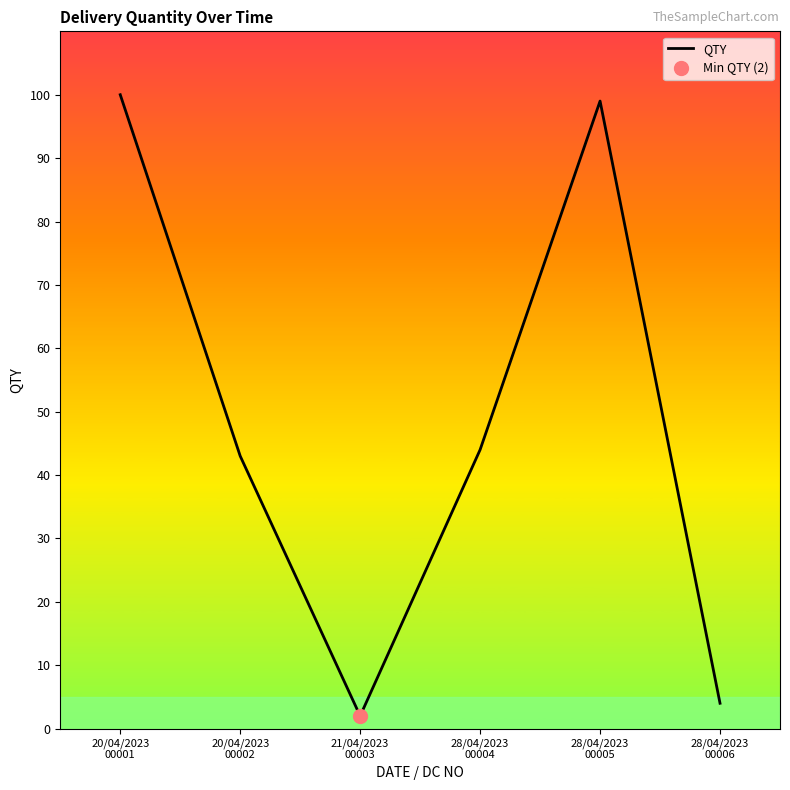

What is the sum of all values?

292